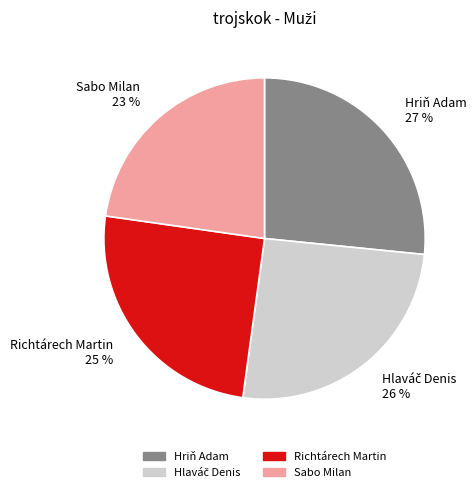

Combined, do Sabo Milan 23 % and Hriň Adam 27 % account for over 50%?

No